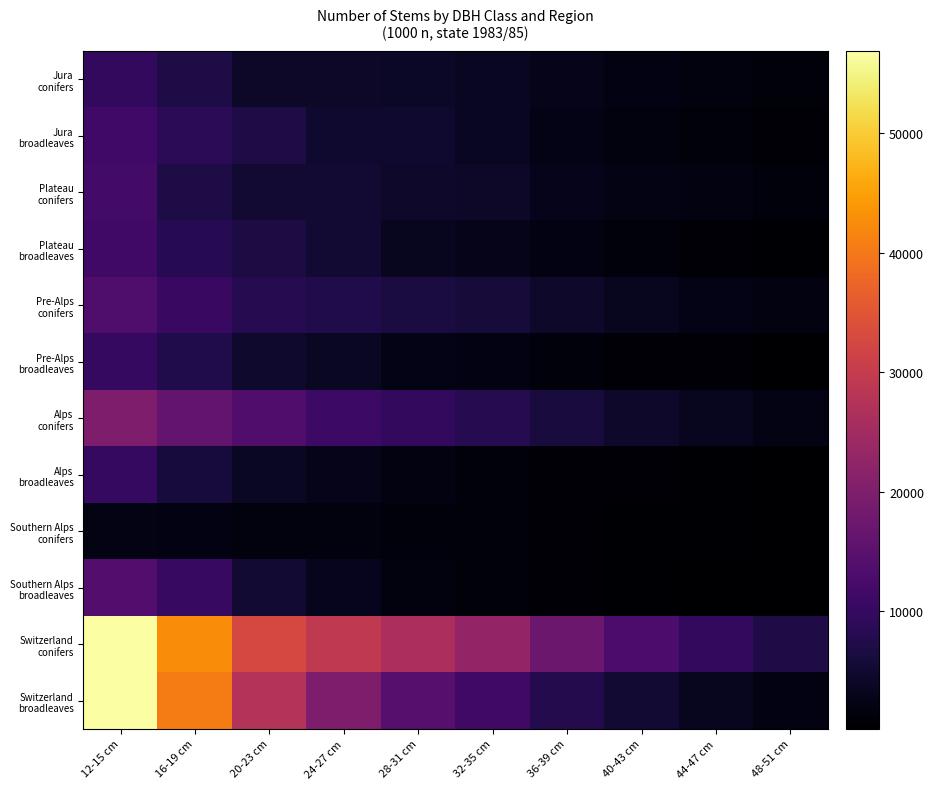

What is the maximum value shown in the chart?

56896